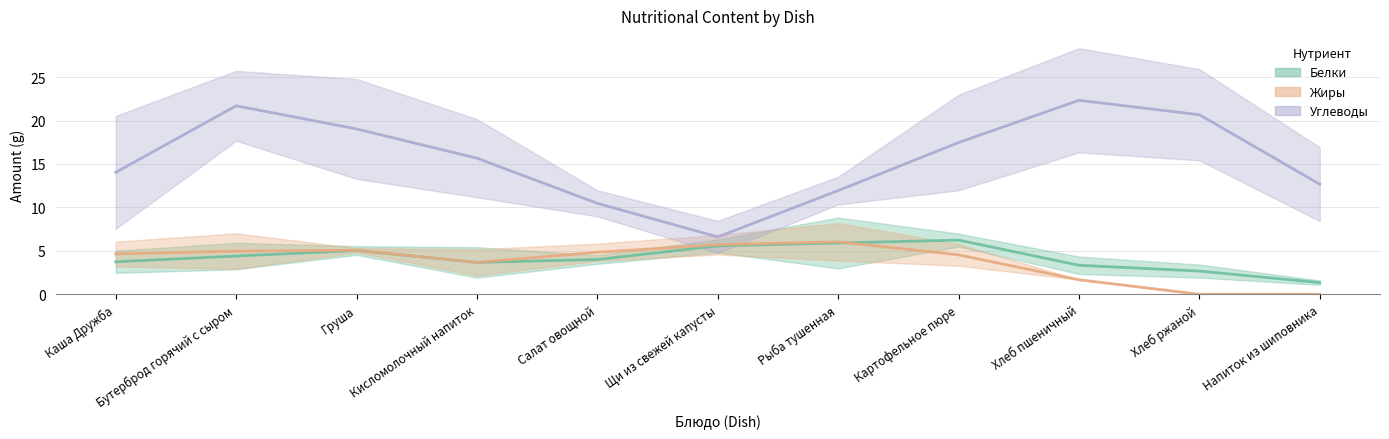

True or false: Жиры has a value of 7.6 at Картофельное пюре.

False